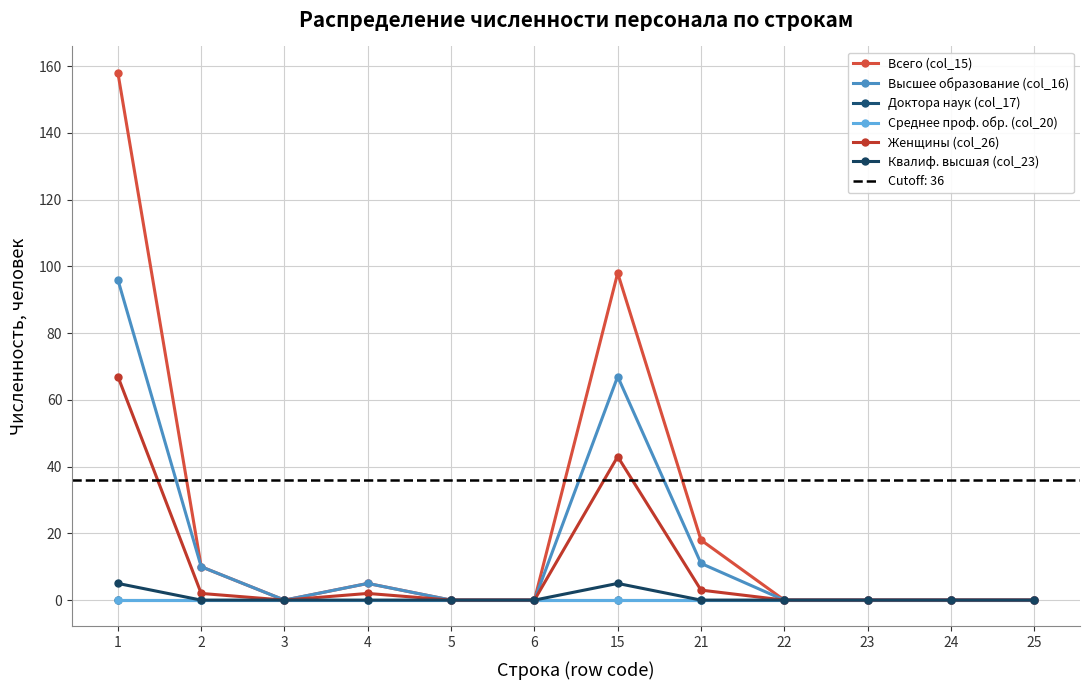

Is this an area chart (filled region under the line)?

No